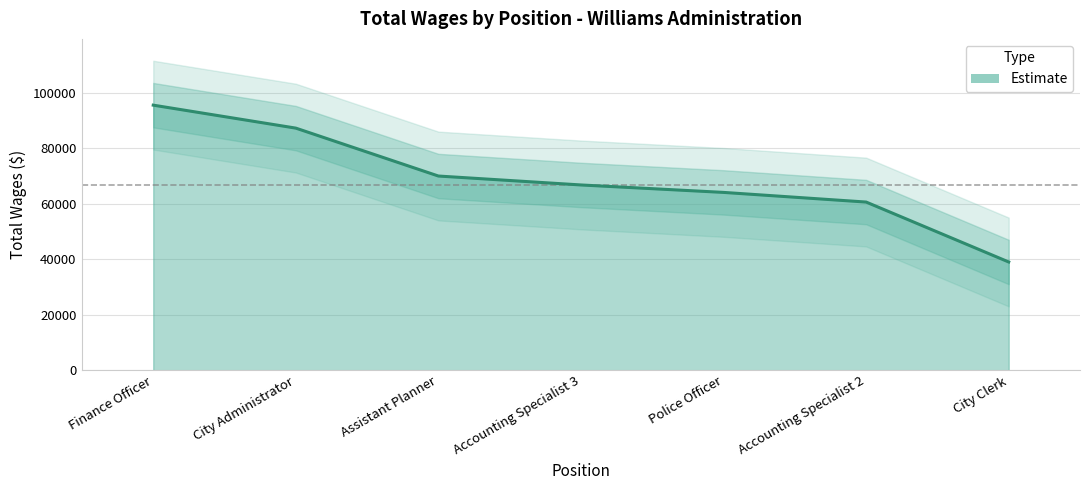

Is it true that the value at City Clerk is 38994?

True